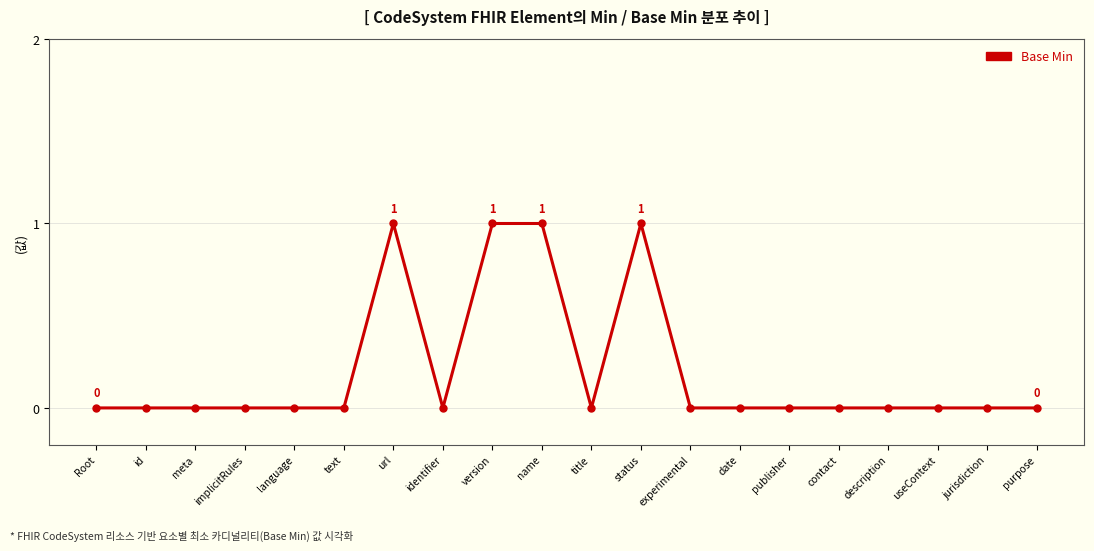

The chart shows a value of 0 at date. True or false?

True